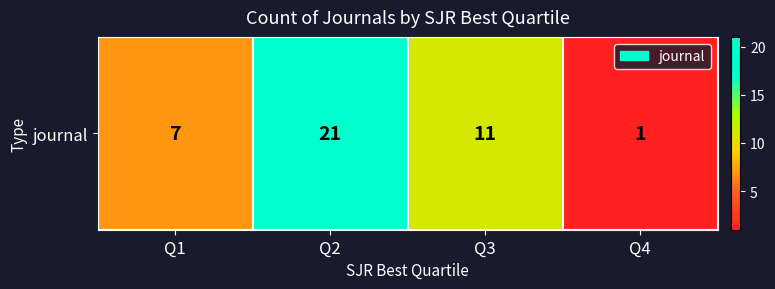

At which label does the data first exceed 11?

Q2